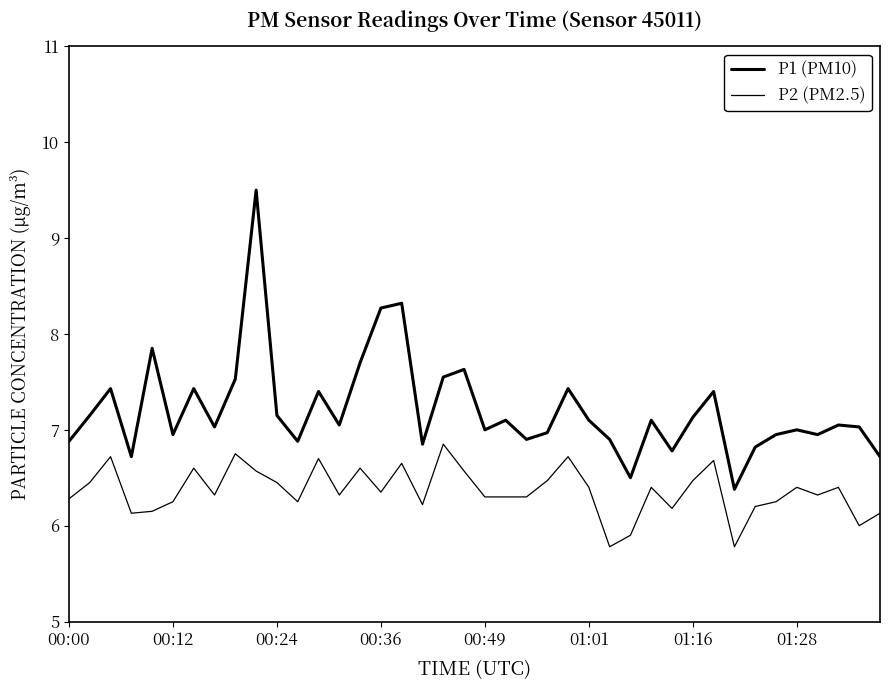

Which series has the widest spread of values?

P1 (PM10)